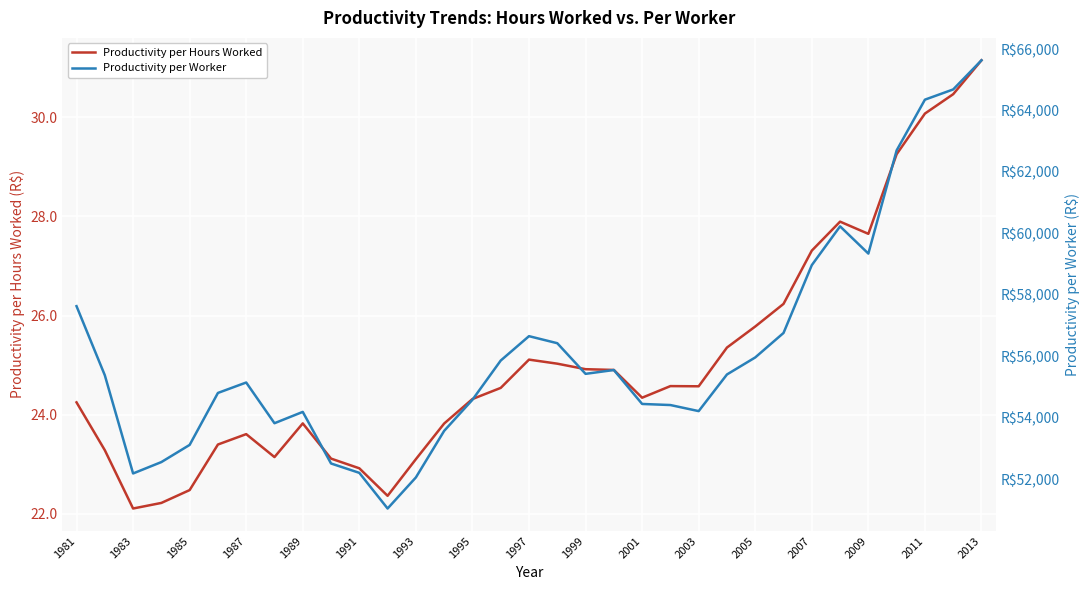

Reading right to left, transcribe all the data shown in this chart.

Productivity per Hours Worked: 31.1	30.5	30.1	29.3	27.6	27.9	27.3	26.2	25.8	25.4	24.6	24.6	24.3	24.9	24.9	25.0	25.1	24.5	24.3	23.8	23.1	22.4	22.9	23.1	23.8	23.1	23.6	23.4	22.5	22.2	22.1	23.3	24.3
Productivity per Worker: 65635.5	64687.5	64354.5	62702.9	59345.3	60231.8	58969.1	56761.7	55965.2	55410.9	54218.5	54416.1	54451.6	55556.2	55431.1	56428.4	56657.7	55864.3	54587.6	53575.7	52060.1	51048.7	52209.3	52514.0	54193.1	53824.5	55149.4	54810.0	53118.9	52559.9	52189.3	55386.6	57634.0